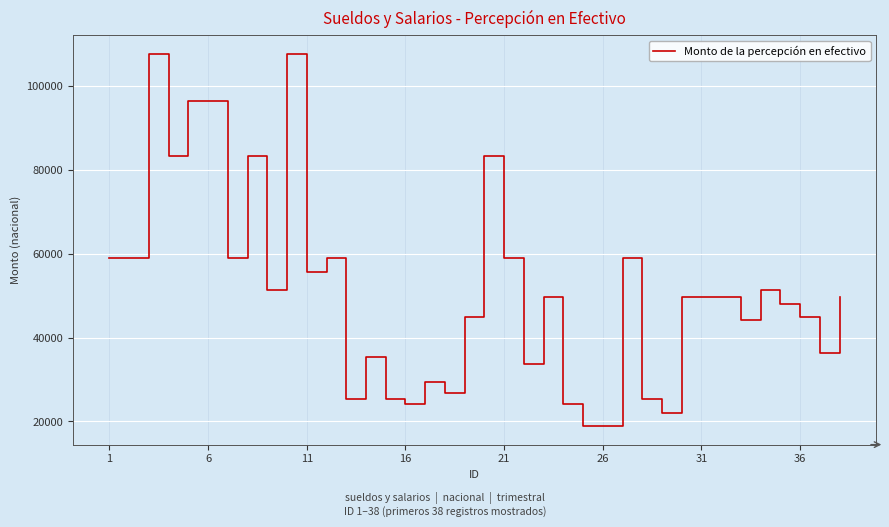

What is the average value?

51244.5